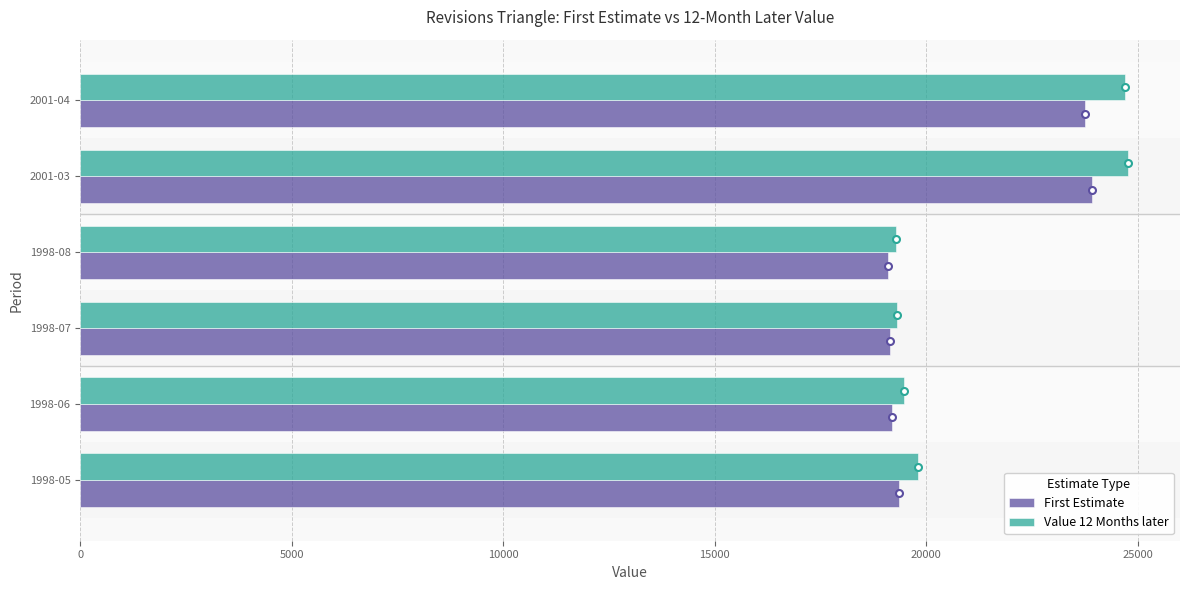

What is the total value across all series at 1998-07?

38441